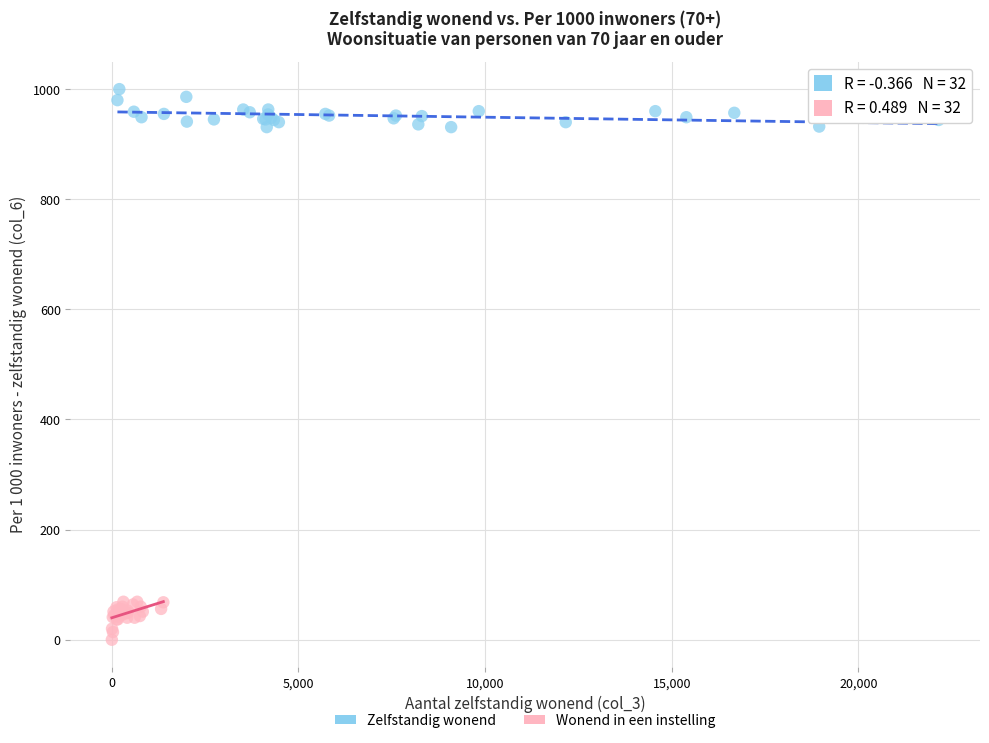

Which series contains the highest Y value?

Zelfstandig wonend